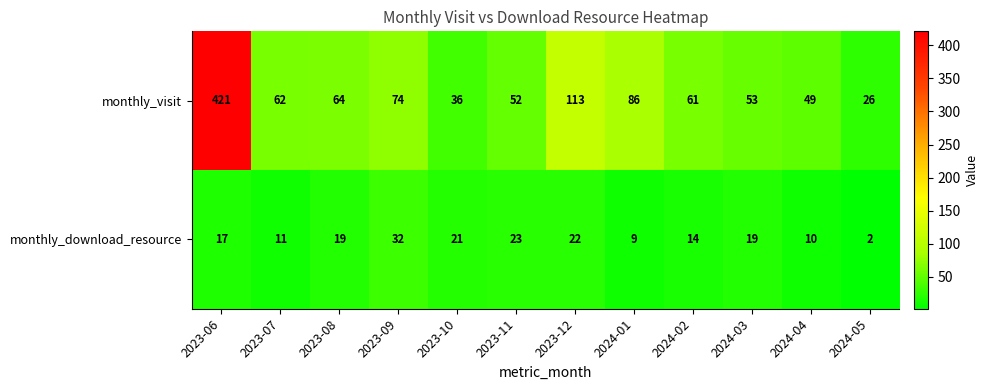

List the series in order of their overall mean, highest first.

monthly_visit, monthly_download_resource